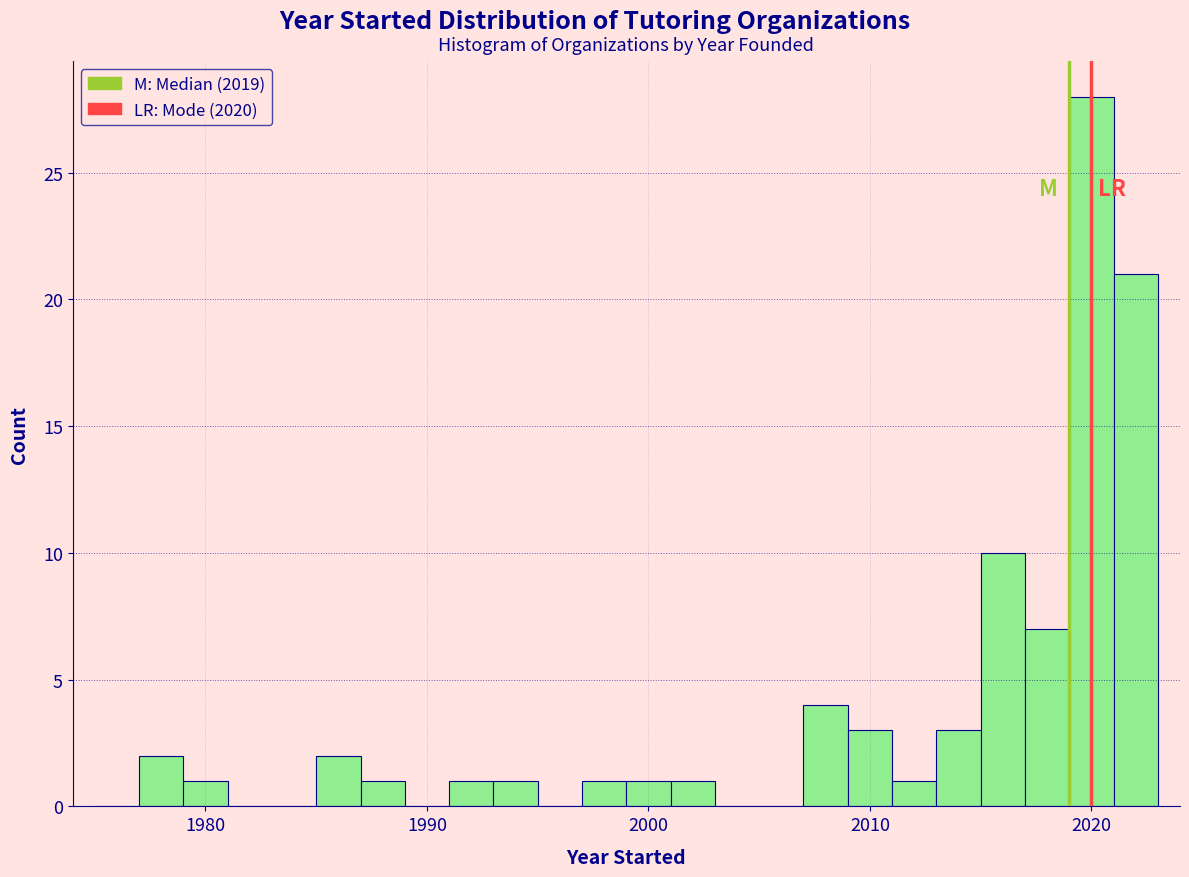

Around what value on the x-axis is the tallest bar? Give the approximate position of its centre, as read against the axis.

2020